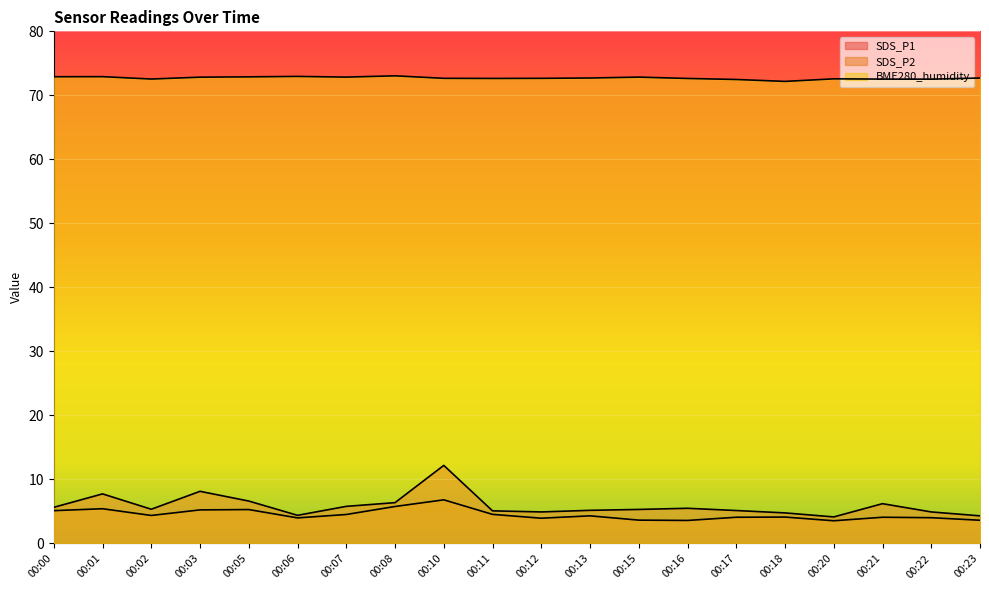

How many series are shown in this chart?

3